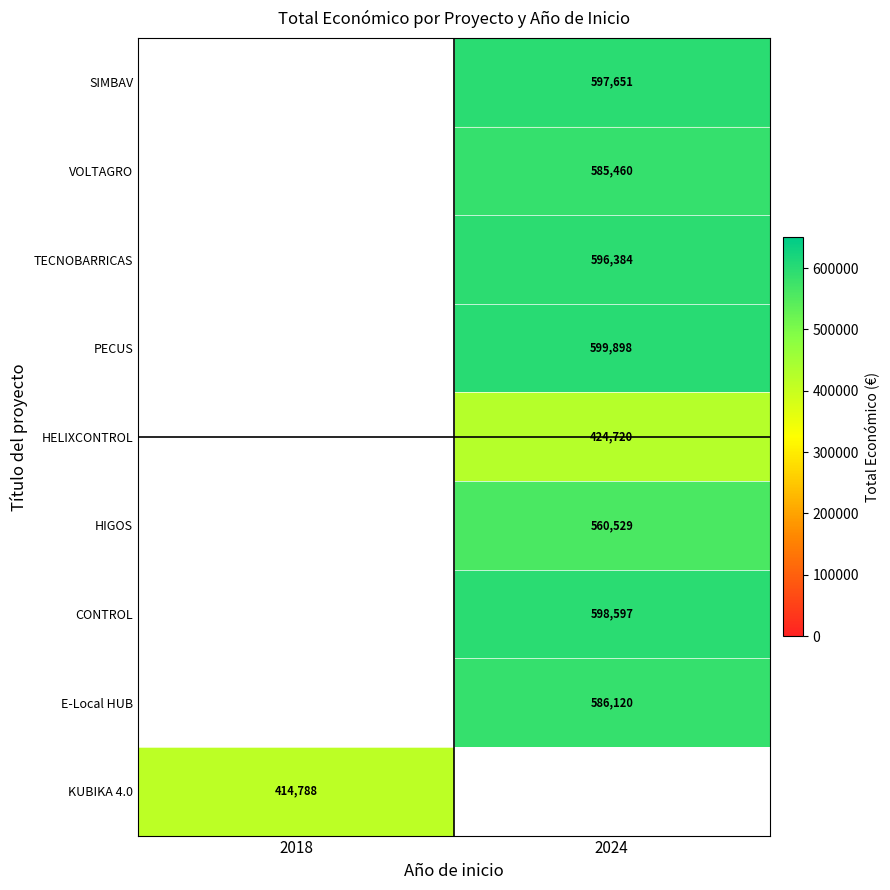

True or false: HELIXCONTROL has a value of 424720 at 2024.

True